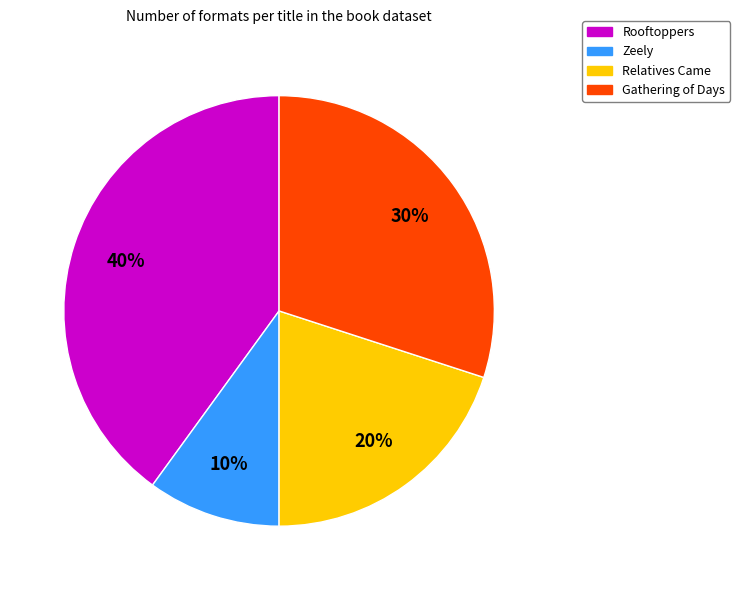

Combined, do Rooftoppers and Gathering of Days account for over 50%?

Yes